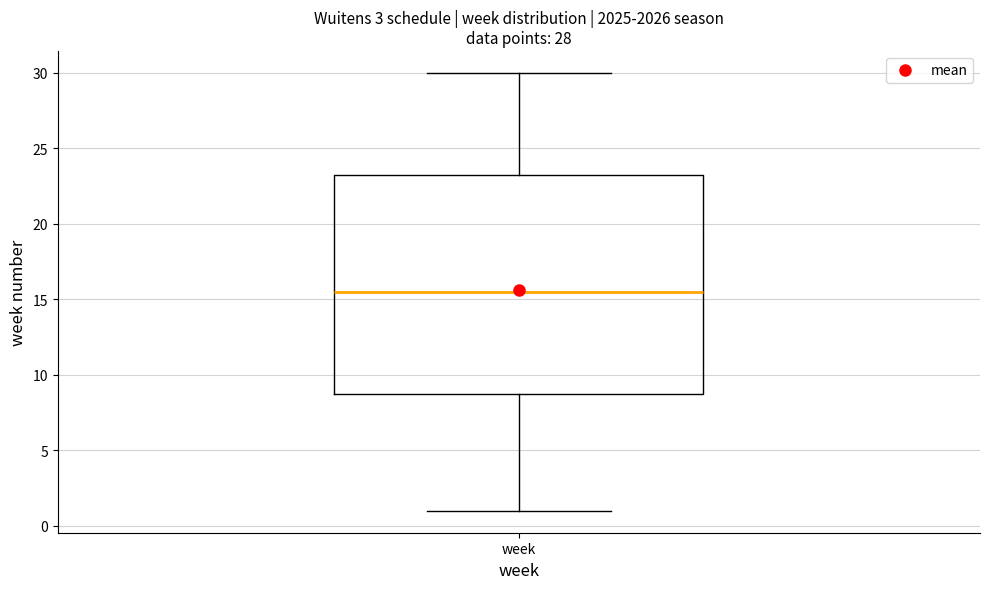

Read this box plot against the y-axis: the position of the median line, the range covered by the box, and the ends of both whiskers. The values are not printed on the chart, so give them approximately, as read against the axis.

median 15.5, box 9.0 to 23.5, whiskers 1.0 to 30.0